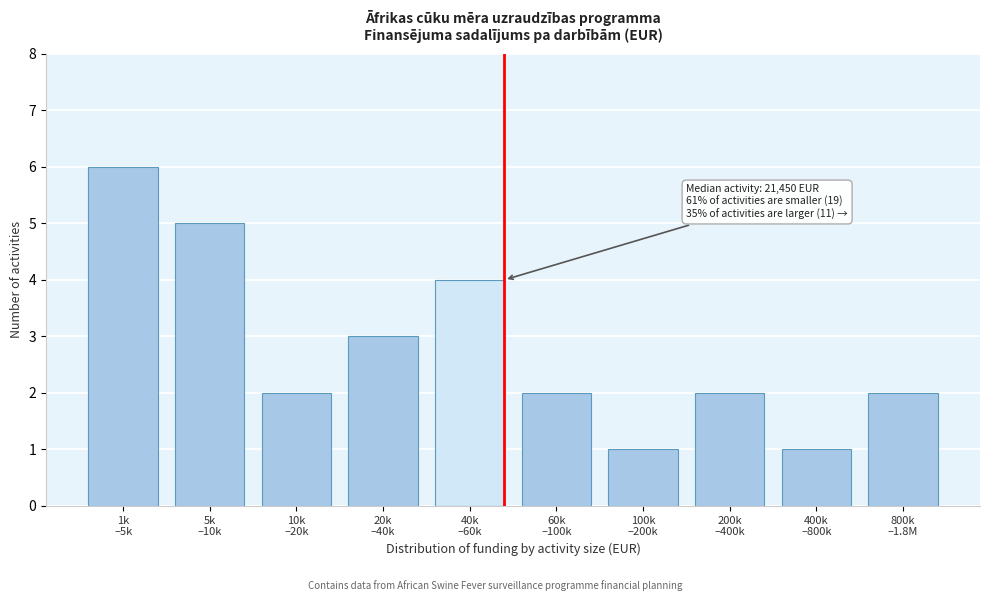

Reading left to right, list all the values displayed in this chart.

6	5	2	3	4	2	1	2	1	2